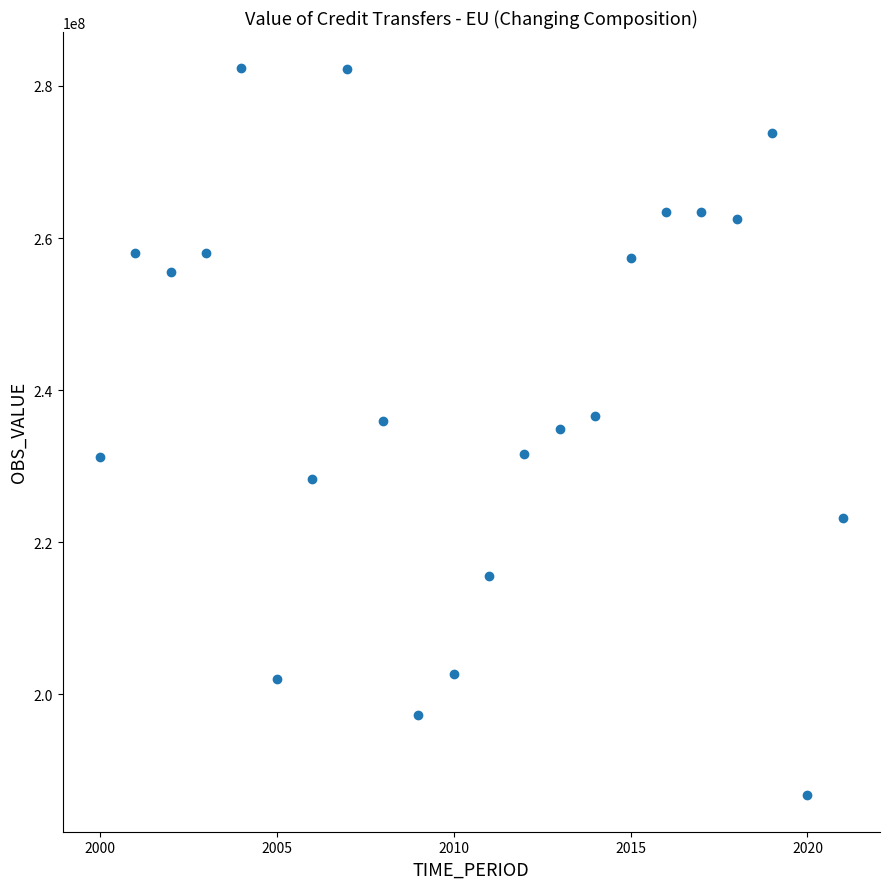

What is the range of X values (max minus min)?

21.0